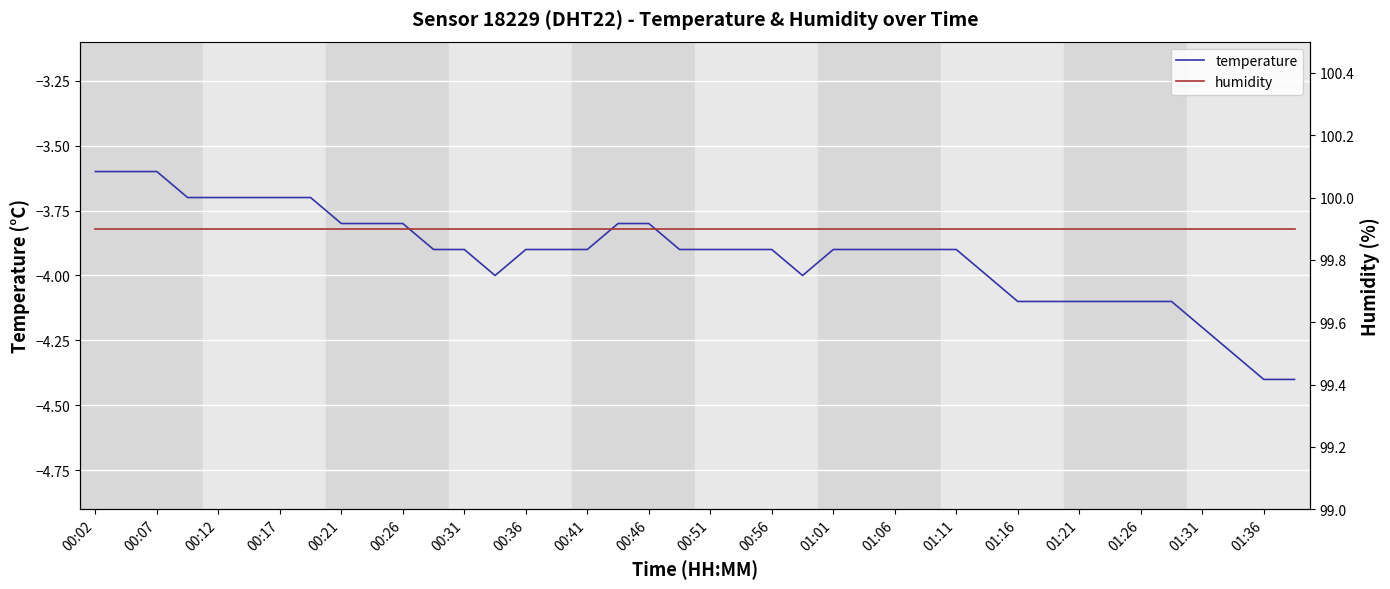

Is it true that temperature equals -3.8 at 00:21?

True